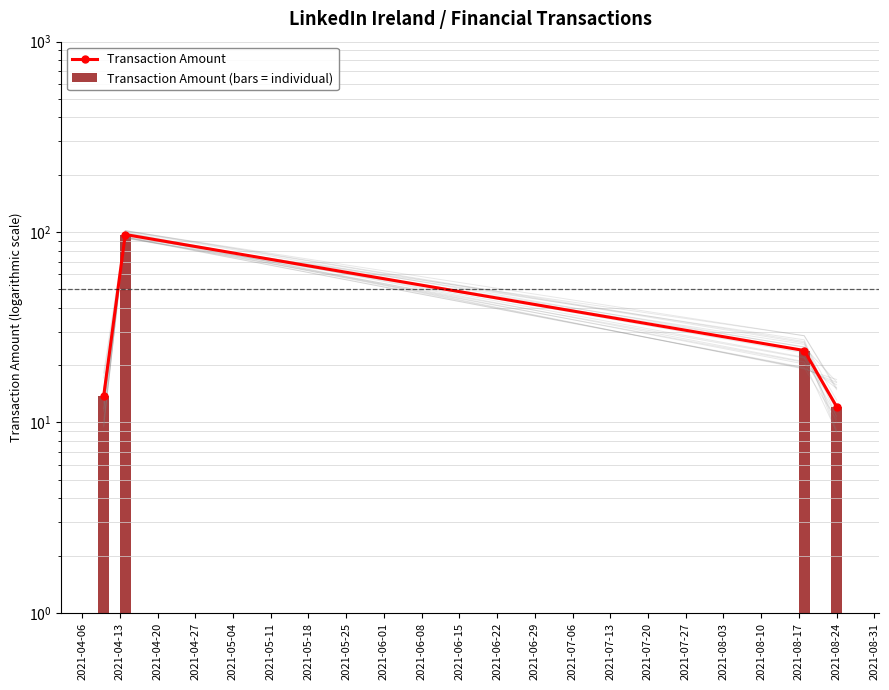

What is the sum of all Transaction Amount values?

146.9